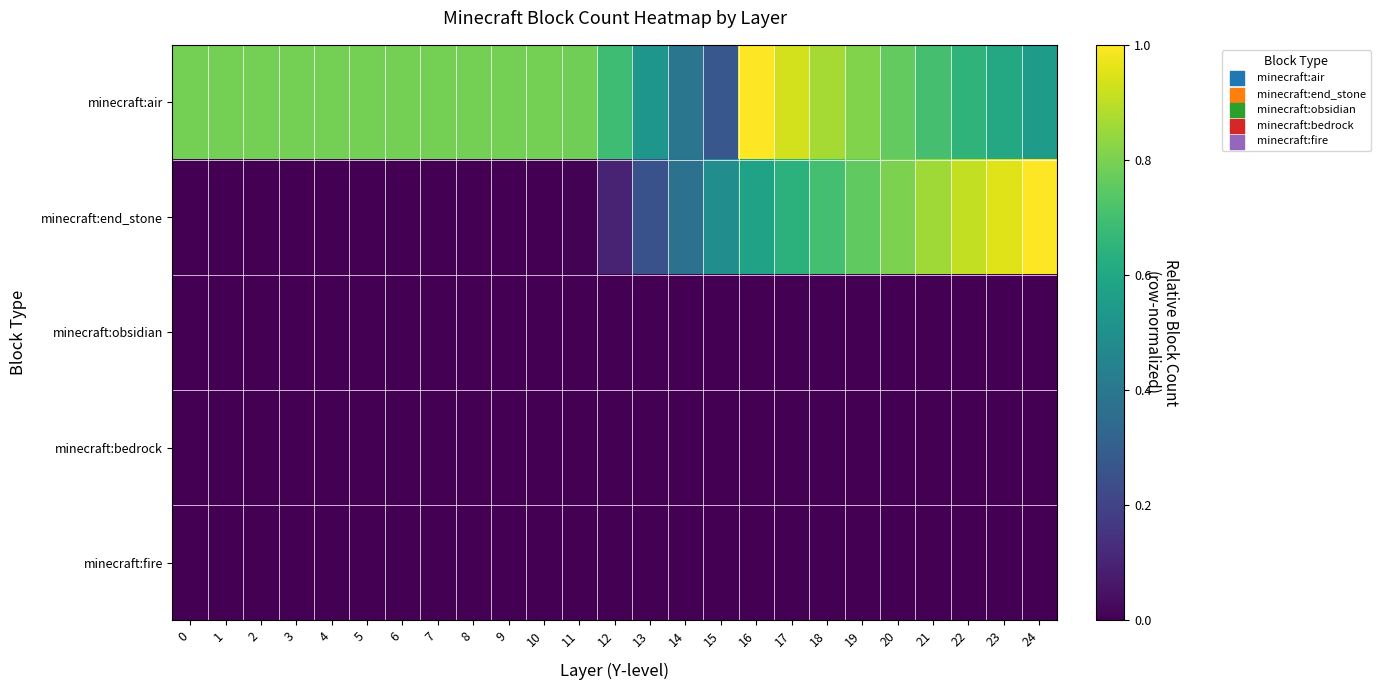

At how many categories does at least one series exceed 0?

25